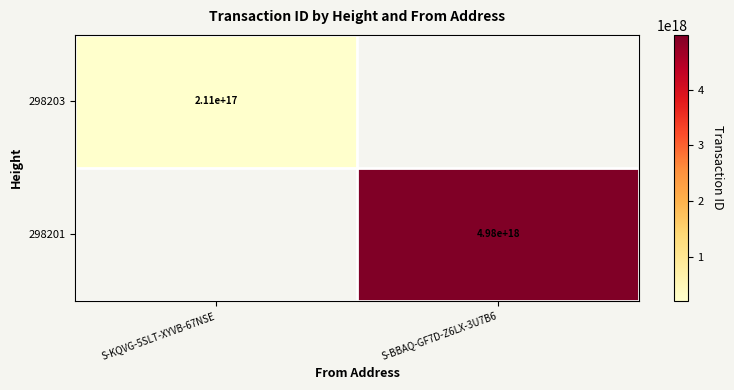

Is the value of 298203 at S-KQVG-5SLT-XYVB-67NSE greater than the value of 298201 at S-BBAQ-GF7D-Z6LX-3U7B6?

No